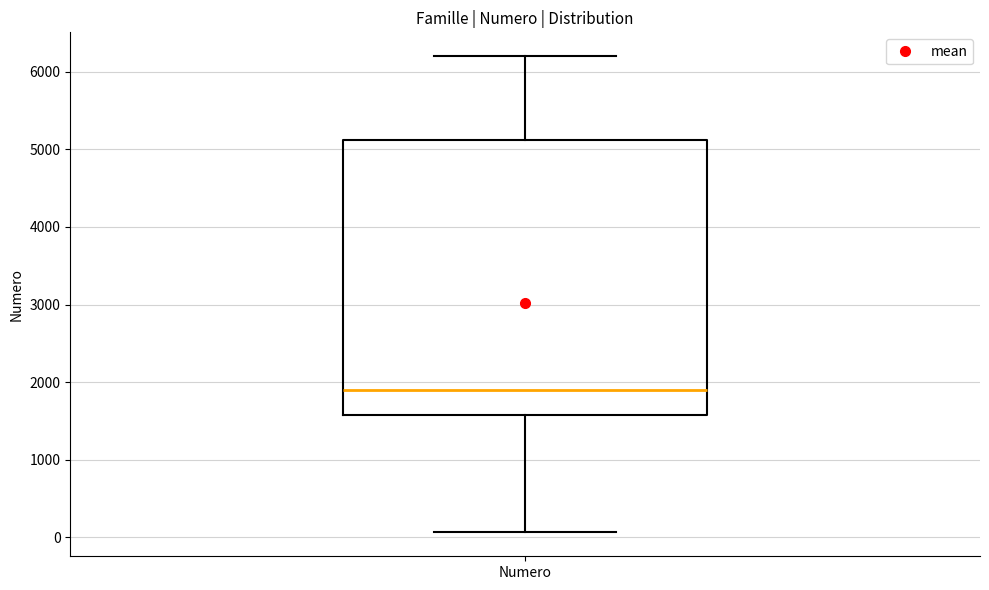

Transcribe this box plot: give where the median line is, the range the box spans, and where the two whiskers end, as read against the y-axis. The values are not printed on the chart, so give them approximately, as read against the axis.

median 1900, box 1600 to 5100, whiskers 100 to 6200